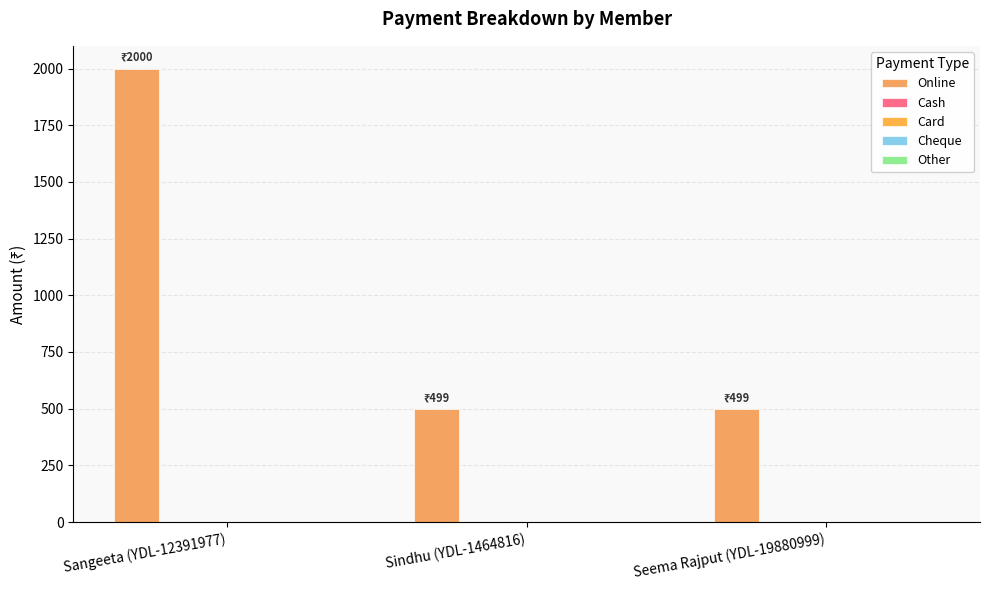

How many bars are there in total?

3